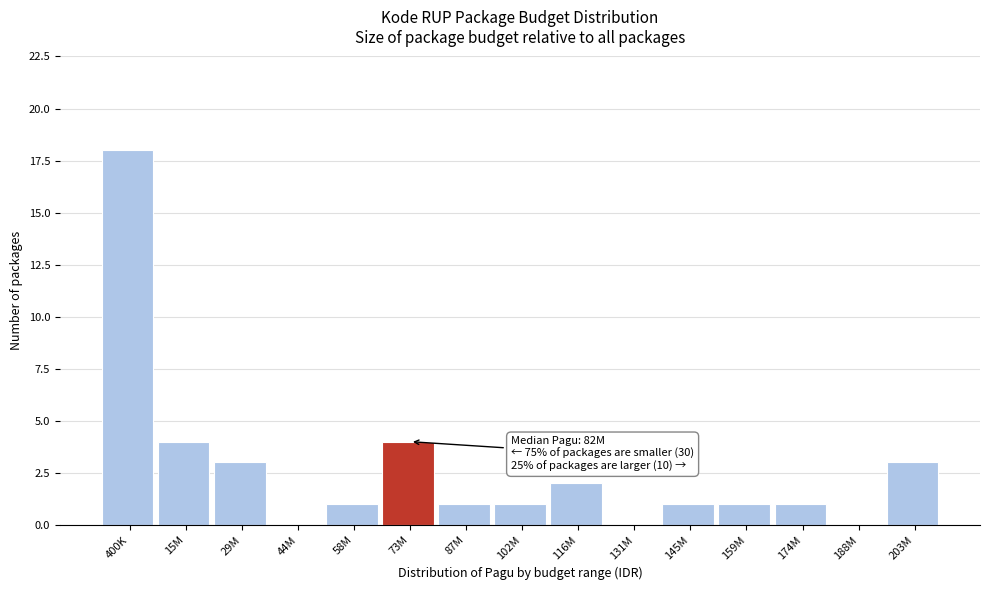

Reading left to right, extract all data points from this chart.

400K=18	15M=4	29M=3	44M=0	58M=1	73M=4	87M=1	102M=1	116M=2	131M=0	145M=1	159M=1	174M=1	188M=0	203M=3